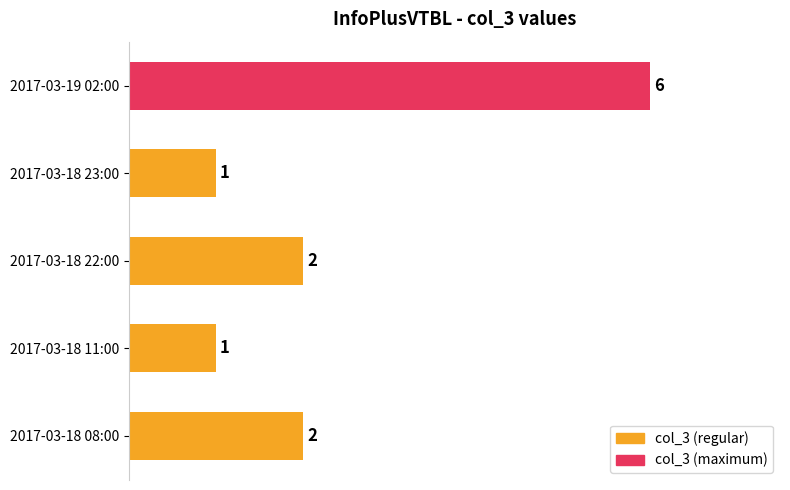

What is the difference between the maximum and minimum values?

5